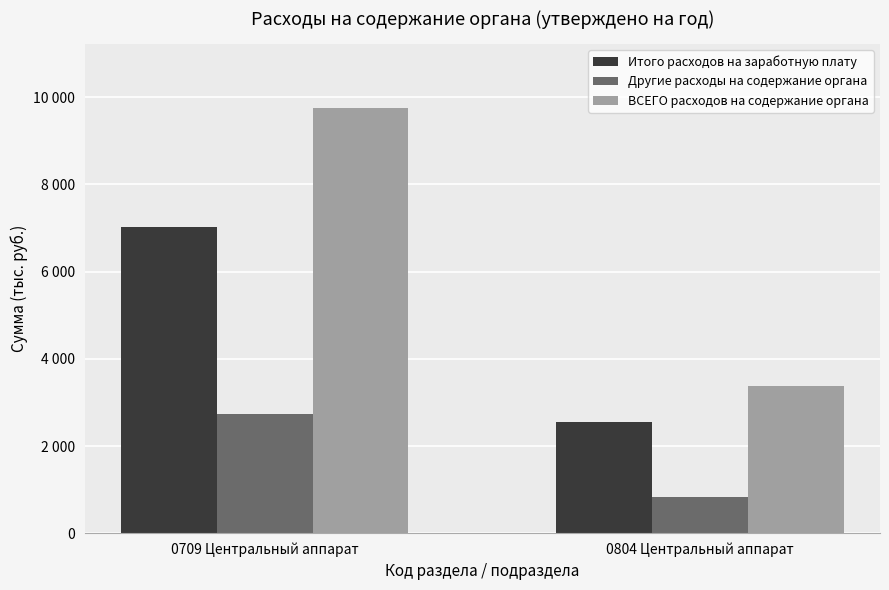

List the labels in order of Другие расходы на содержание органа value, largest first.

0709 Центральный аппарат, 0804 Центральный аппарат